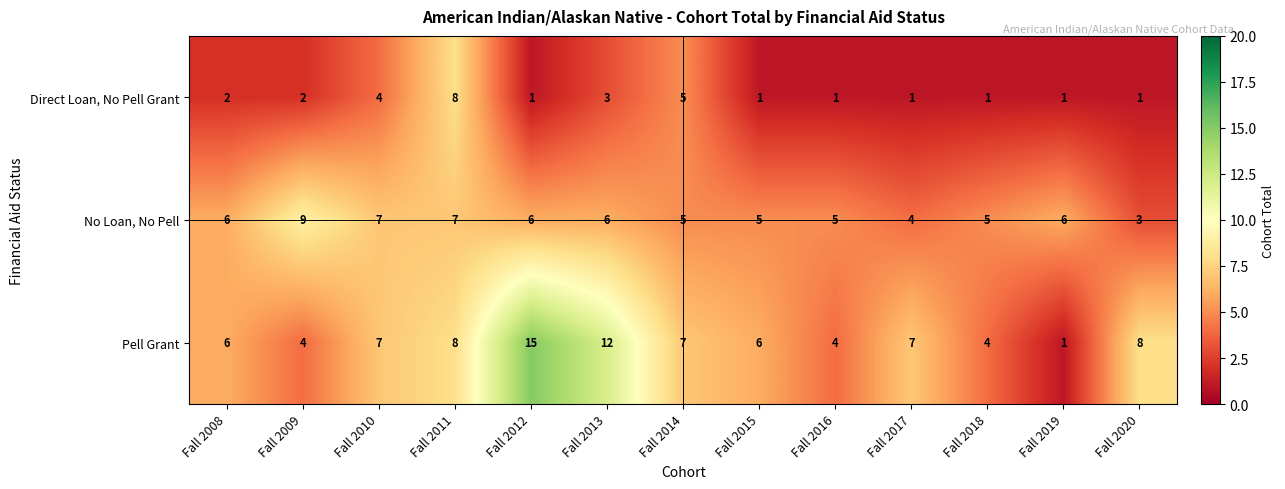

What is the spread (max minus min) of values at Fall 2020?

7